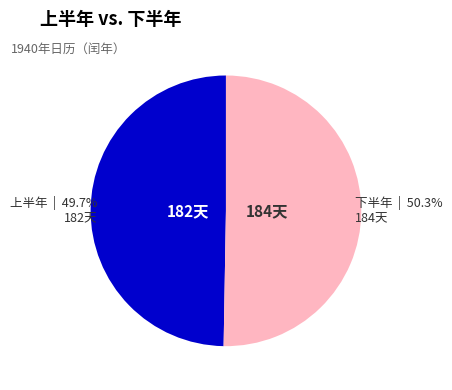

Is there any slice that represents more than half of the pie?

Yes